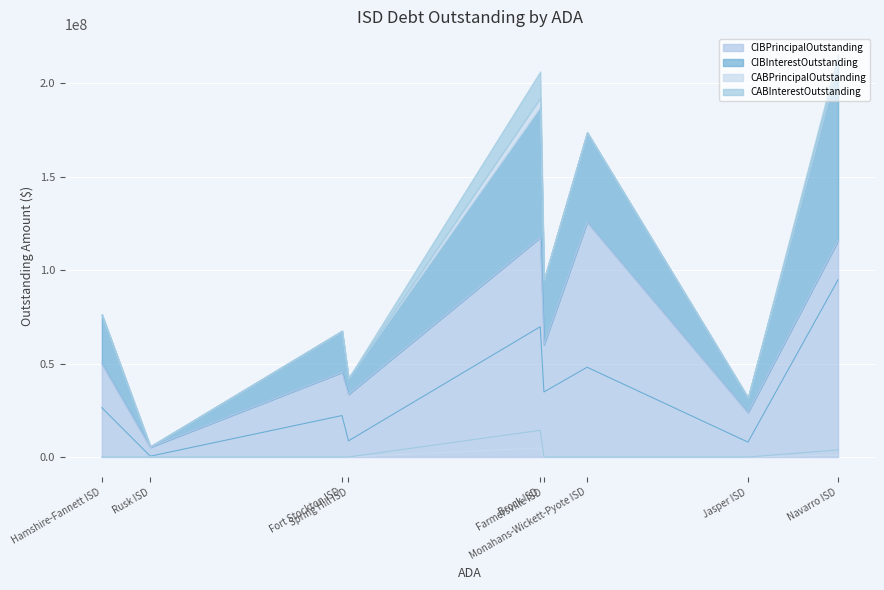

What is the lowest value of the CIBPrincipalOutstanding series?

5210000